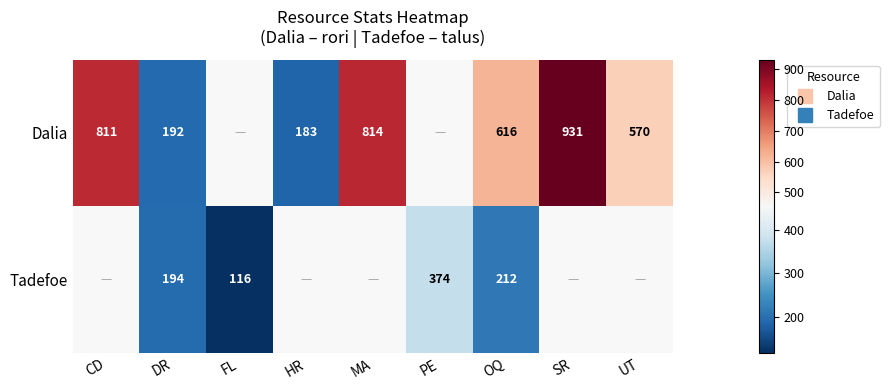

At which label does Dalia first exceed 811?

MA